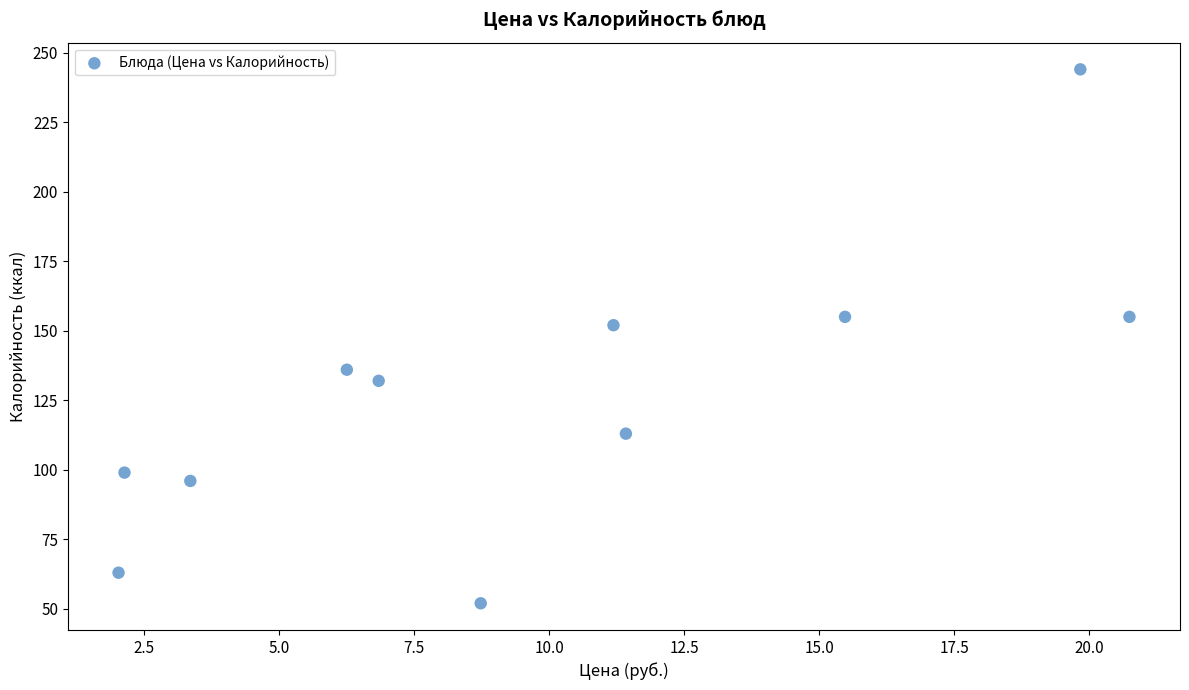

What Y value in the scatter plot is closest to 148?

152